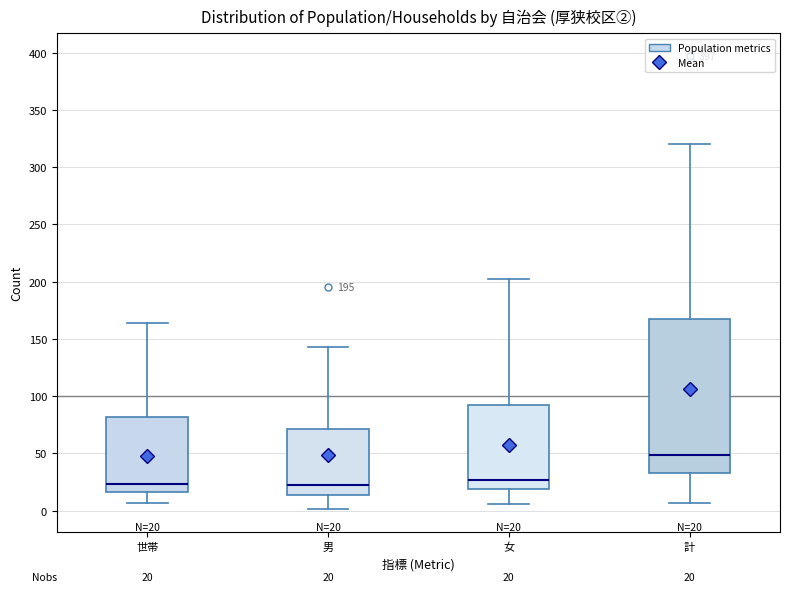

Which box is the tallest, from its lower edge to its upper edge?

計